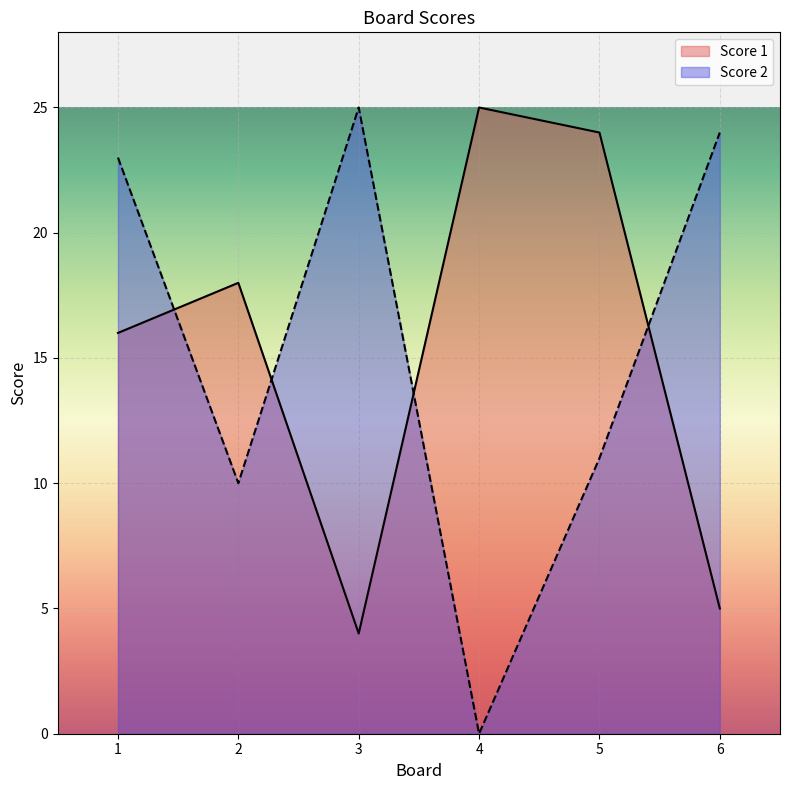

Count the number of categories in the chart.

6